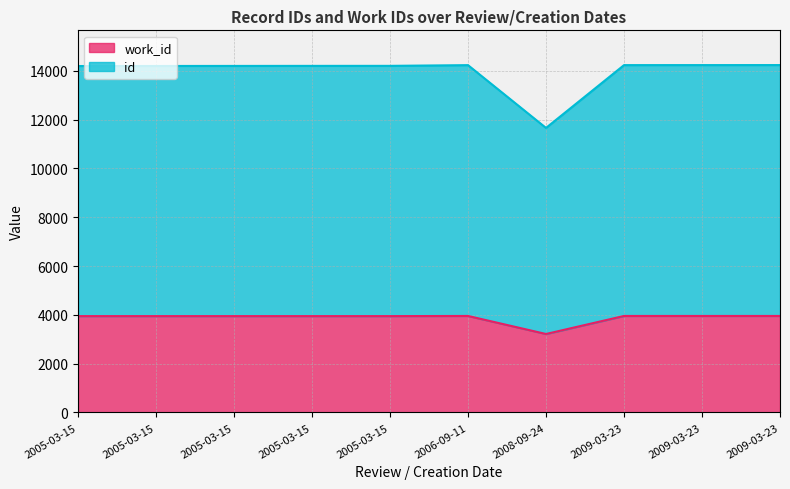

What is the label of the 3rd point from the left?

2005-03-15